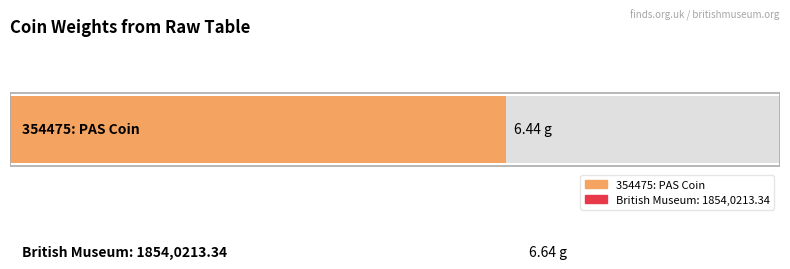

What is the difference between the maximum and minimum values?

0.2